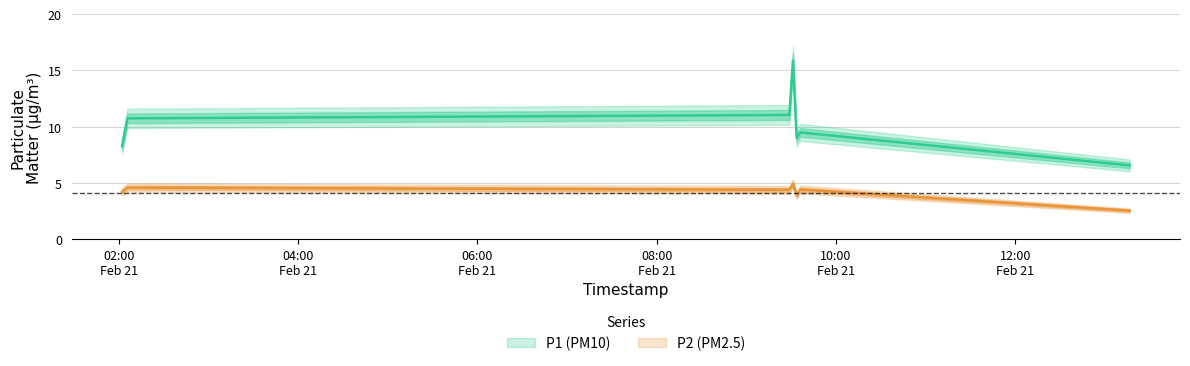

True or false: P2 and P1 intersect in this chart.

False